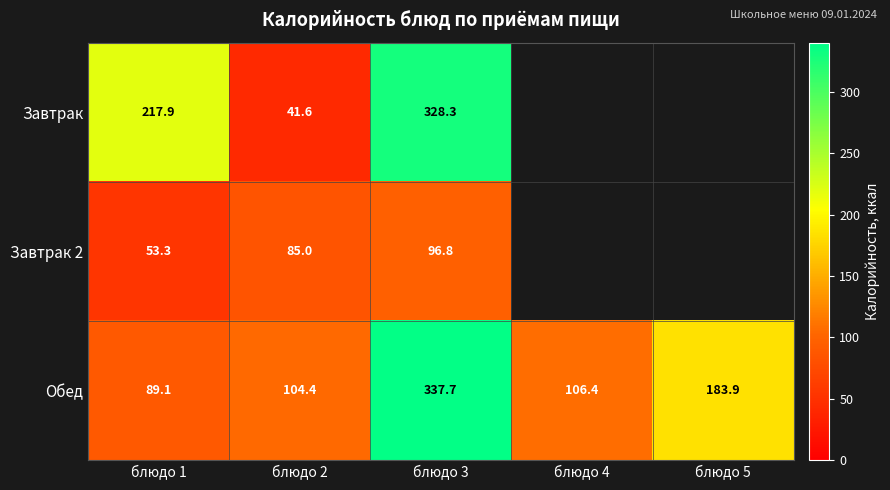

True or false: Завтрак 2 has a value of 85.0 at блюдо 2.

True